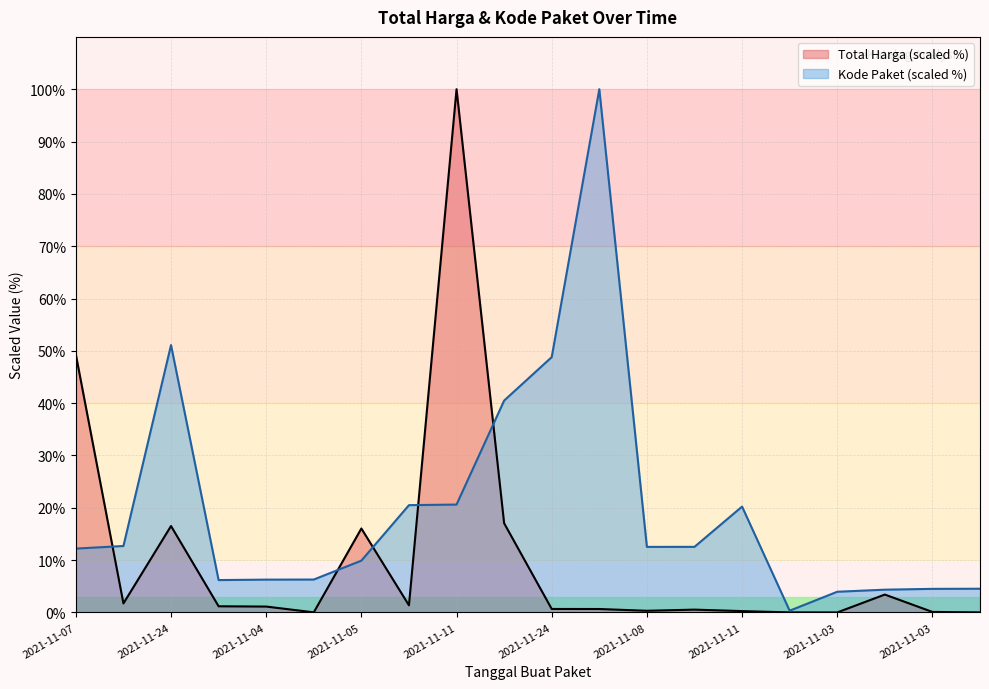

At which category does the chart reach its minimum across all series?

2021-11-03